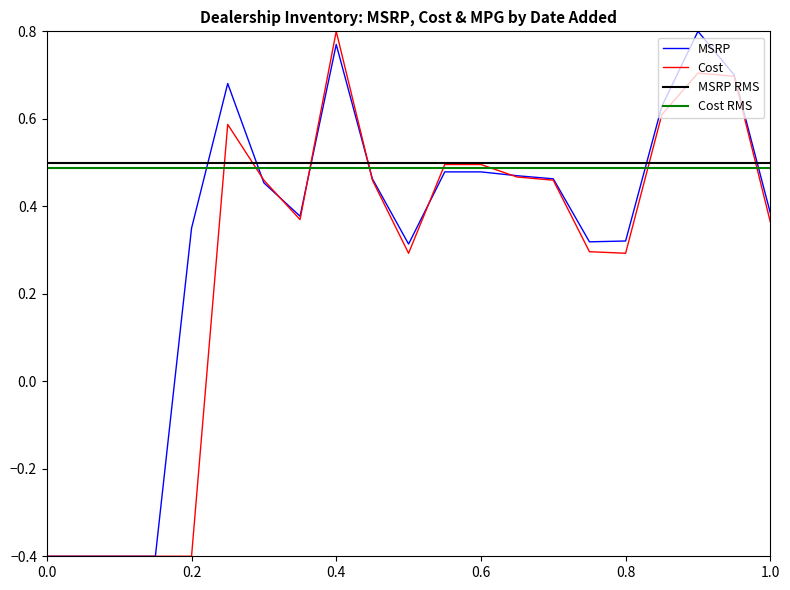

How many data points does each series have?

21